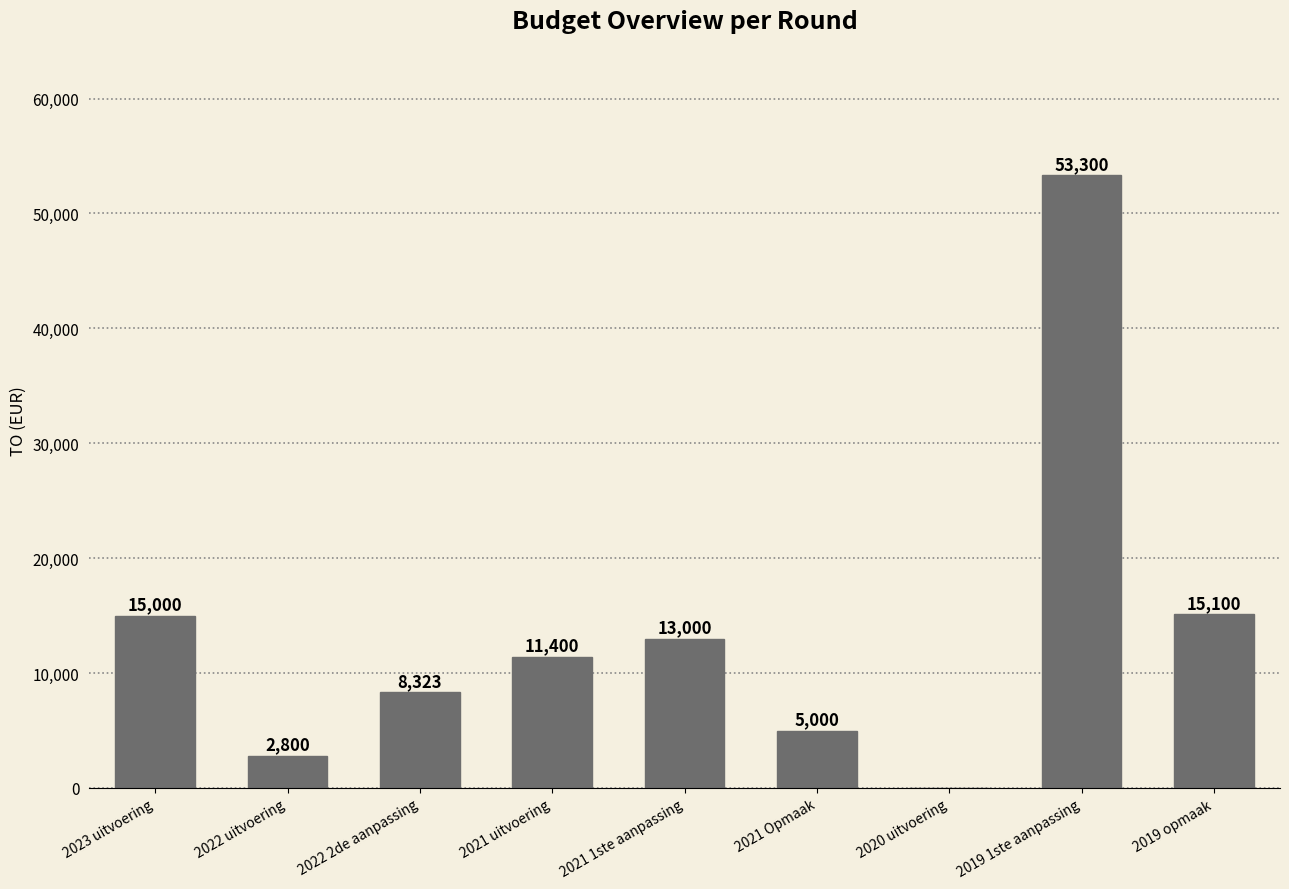

The chart shows a value of 12370 at 2022 2de aanpassing. True or false?

False